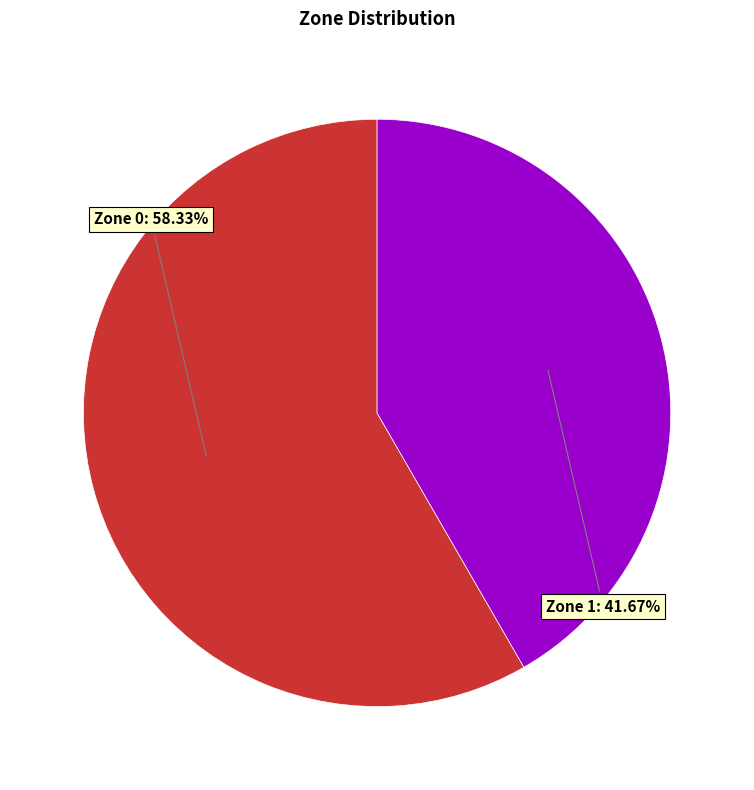

How many slices are in this pie chart?

2